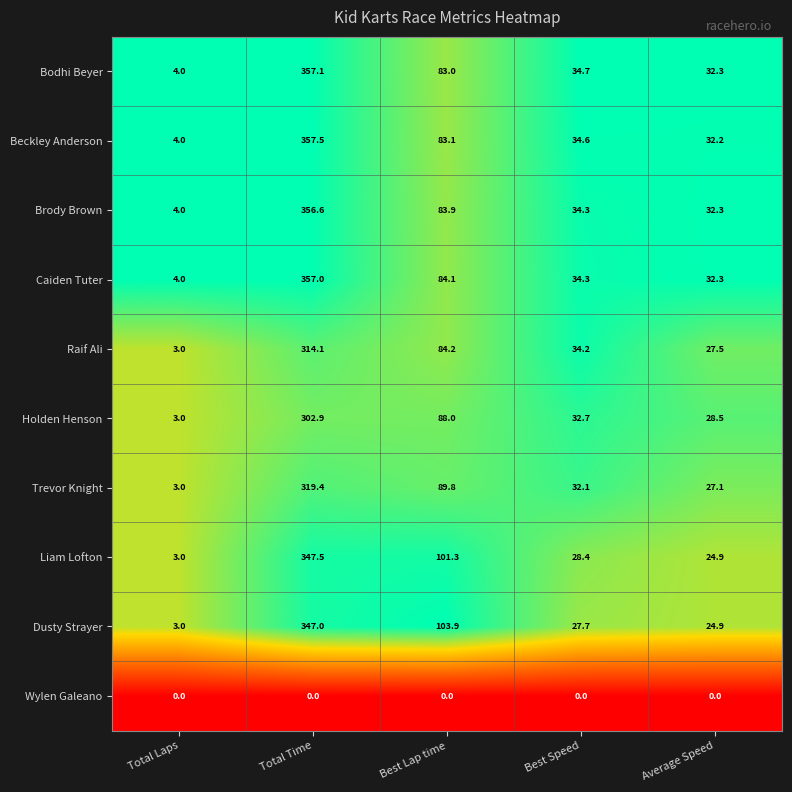

What is the minimum value for Holden Henson?

3.0